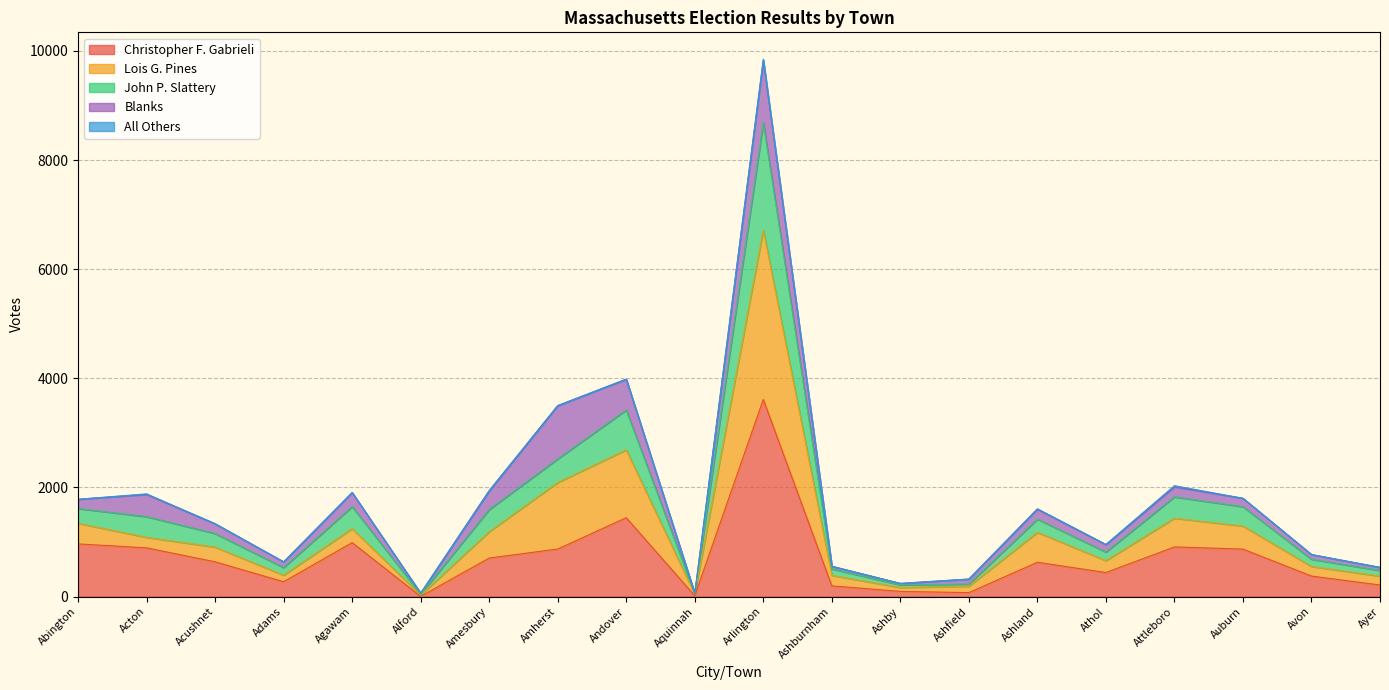

The value of Christopher F. Gabrieli at Auburn is 1499. True or false?

False